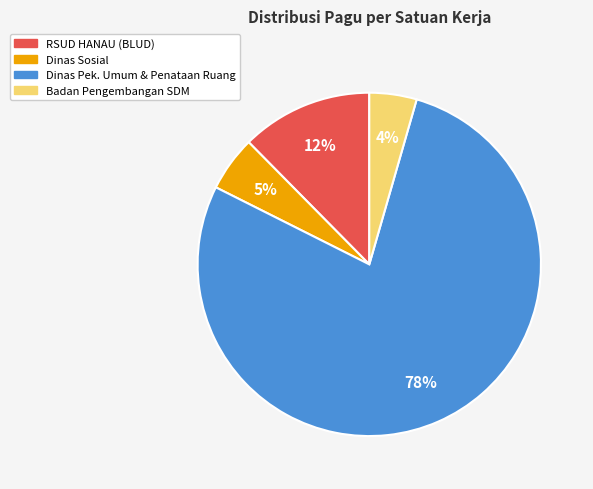

Between Dinas Sosial and Badan Pengembangan SDM, which is larger?

Dinas Sosial